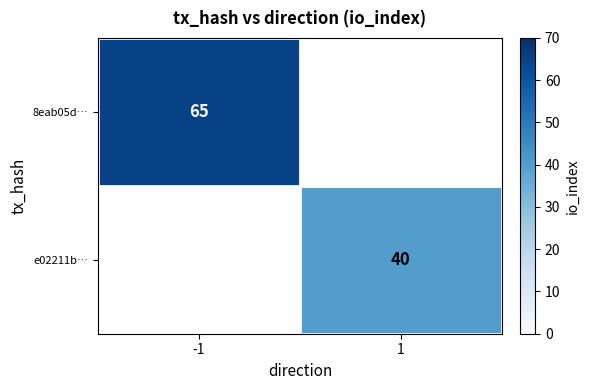

Is the value of e02211b… at -1 greater than the value of 8eab05d… at 1?

No